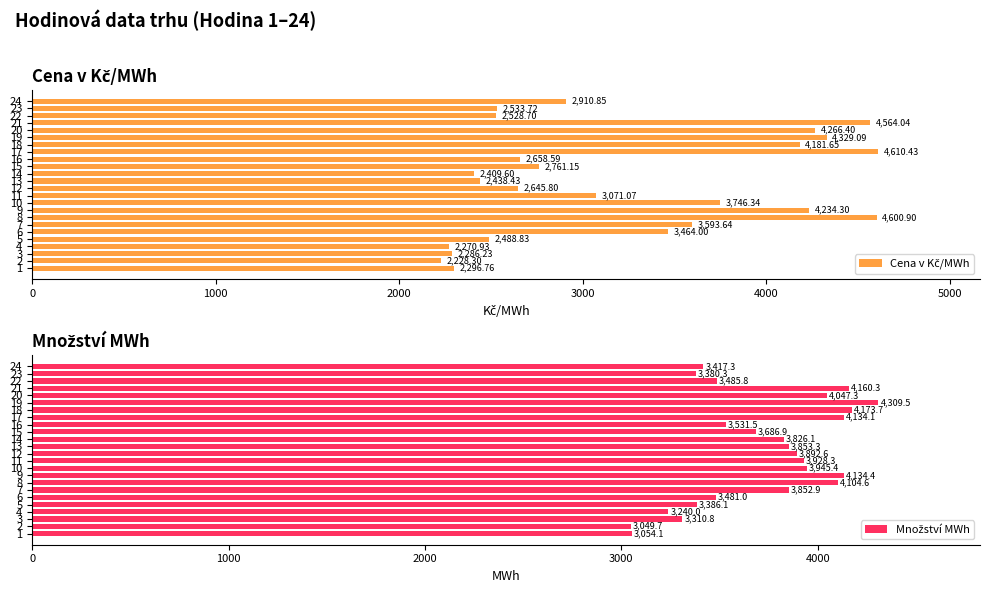

What are all the series names shown in the legend?

Cena v Kč/MWh, Množství MWh